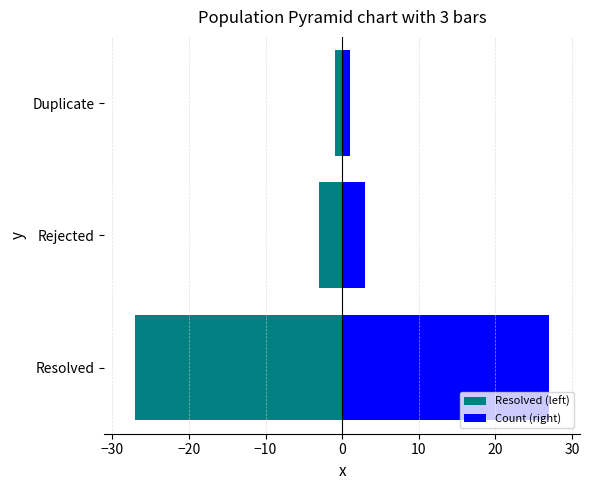

Is the value of Resolved (left) at Rejected greater than the value of Count (right) at Duplicate?

No